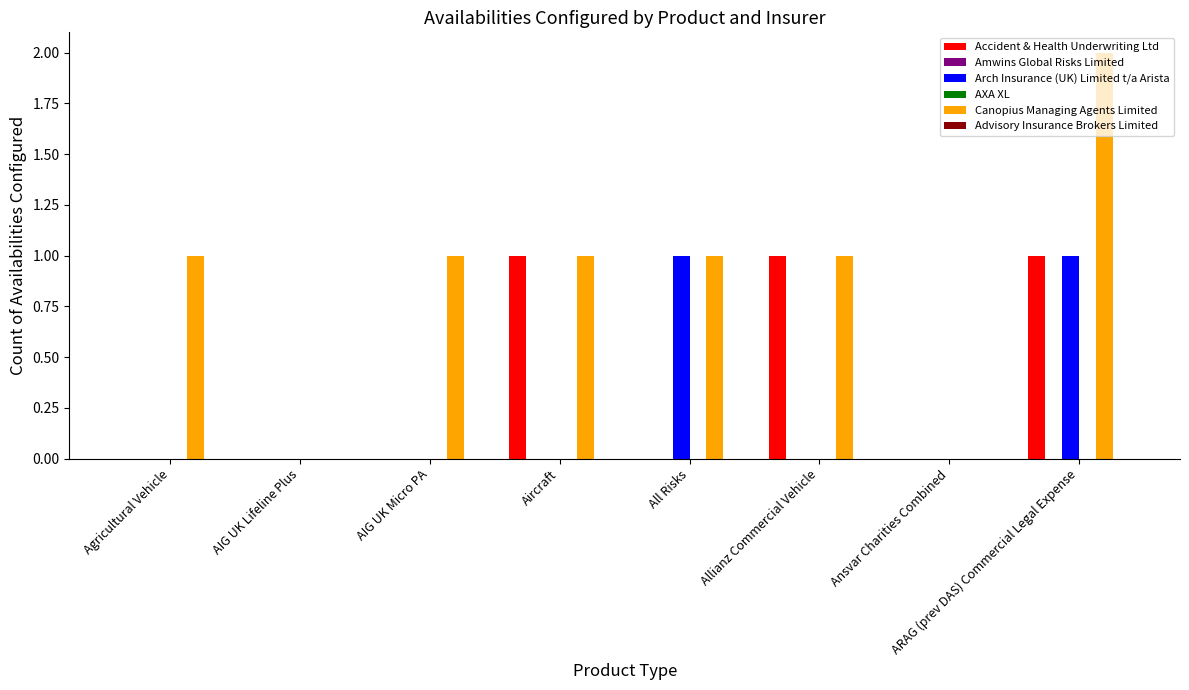

Are the bars grouped side by side (vs. stacked)?

Yes